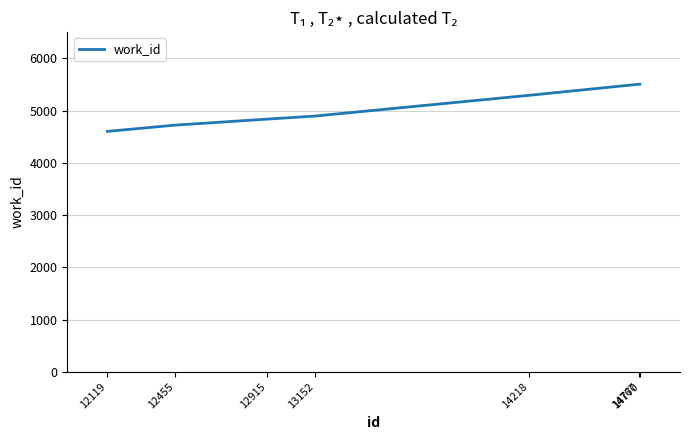

The value at 14770 is 5505. True or false?

True